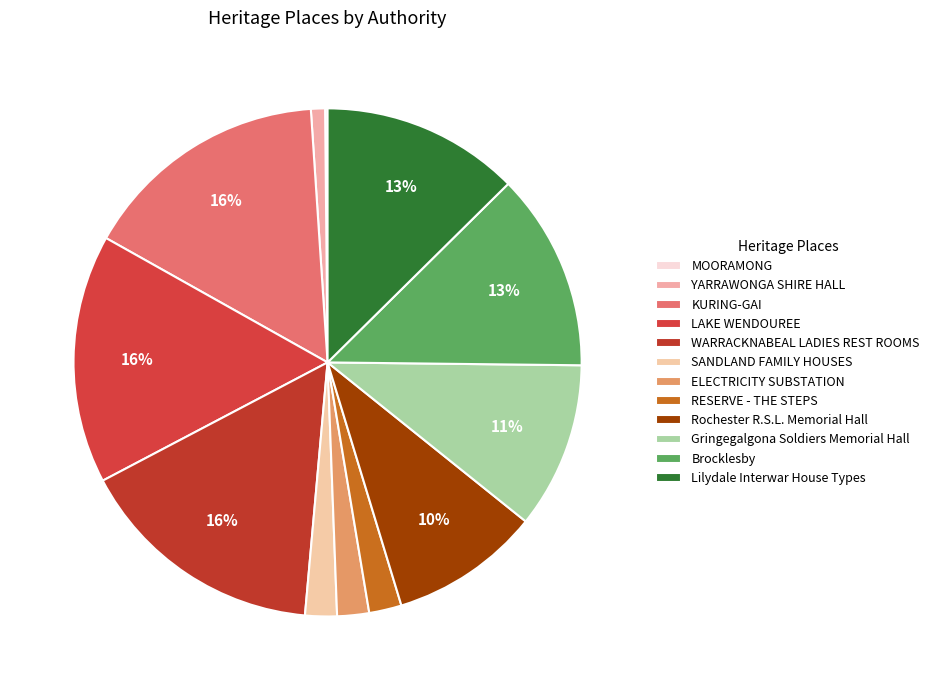

Which category has the smallest portion of the pie?

MOORAMONG